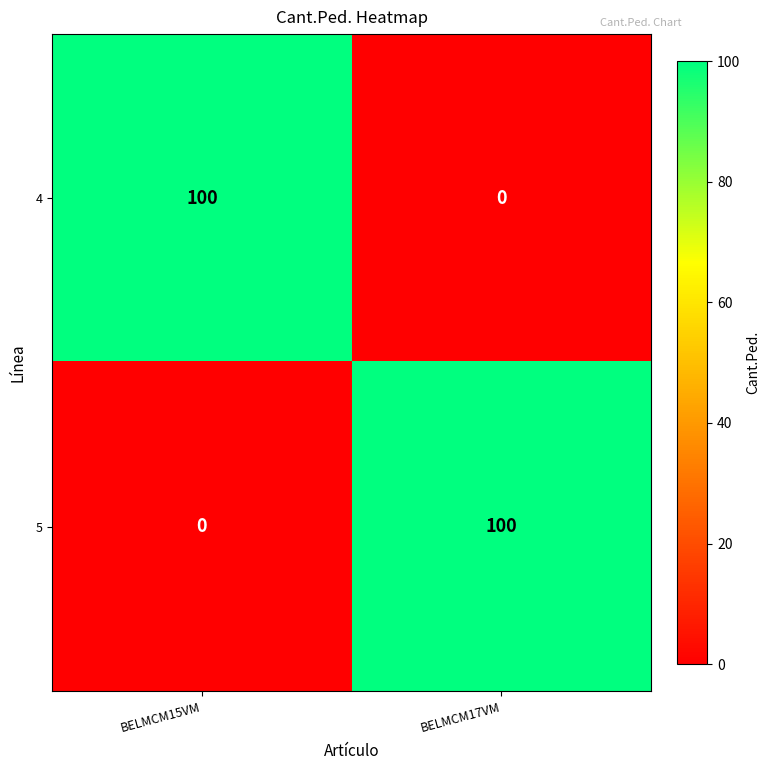

Reading left to right, transcribe all the data shown in this chart.

4: 100	0
5: 0	100